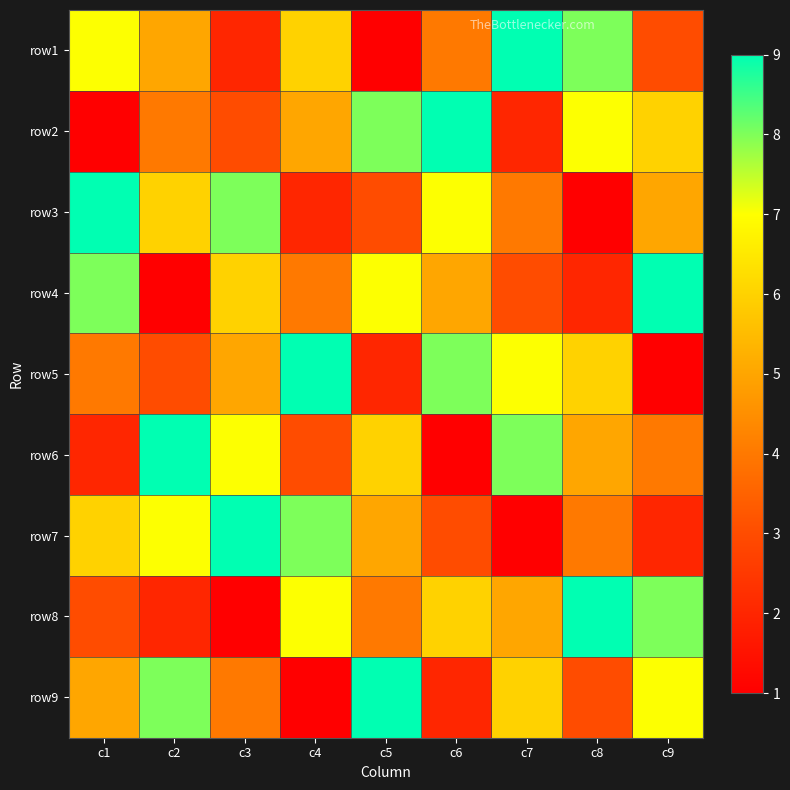

How many data points does each series have?

9